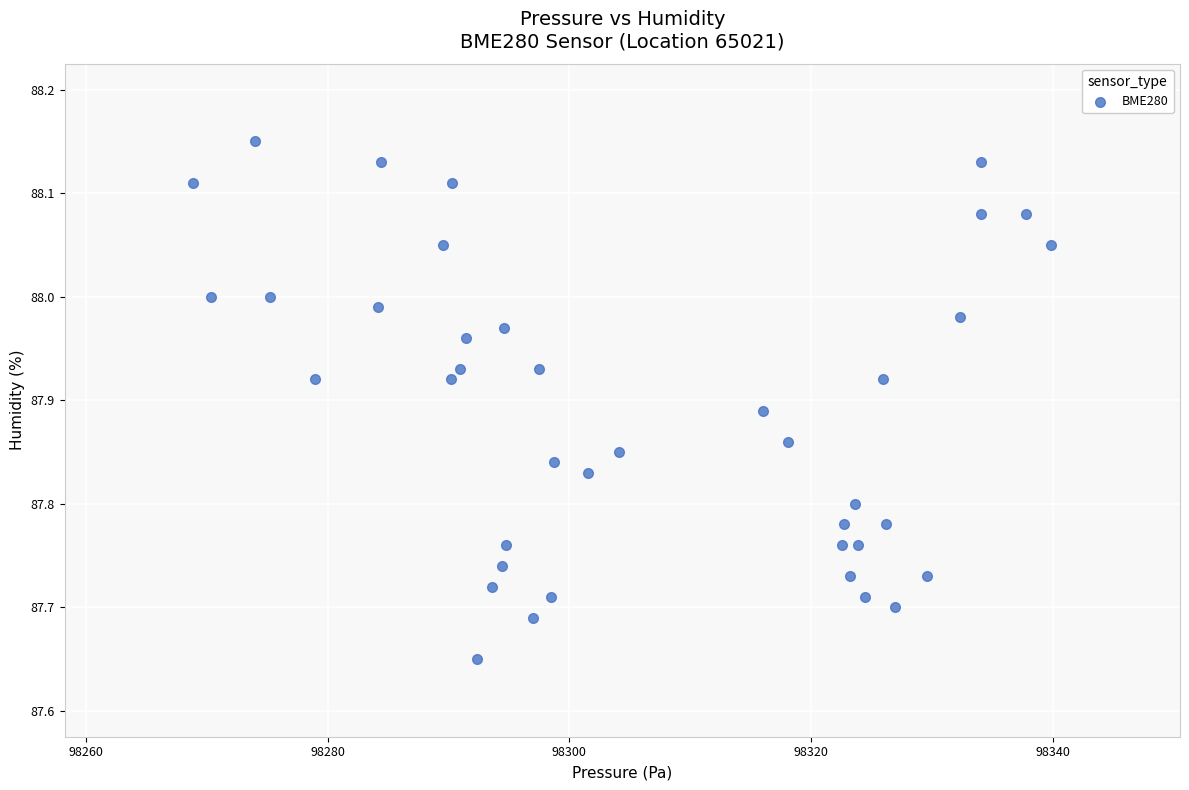

What is the range of Y values (max minus min)?

0.5